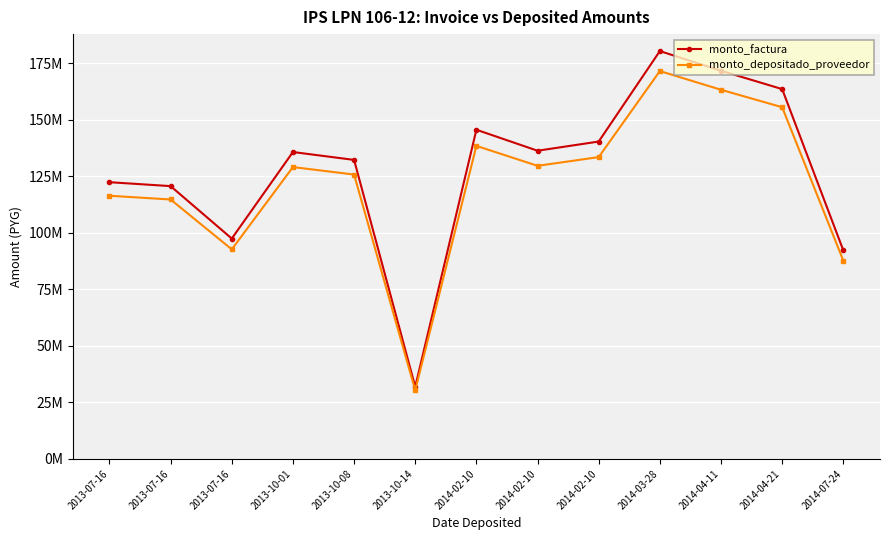

What are all the series names shown in the legend?

monto_factura, monto_depositado_proveedor